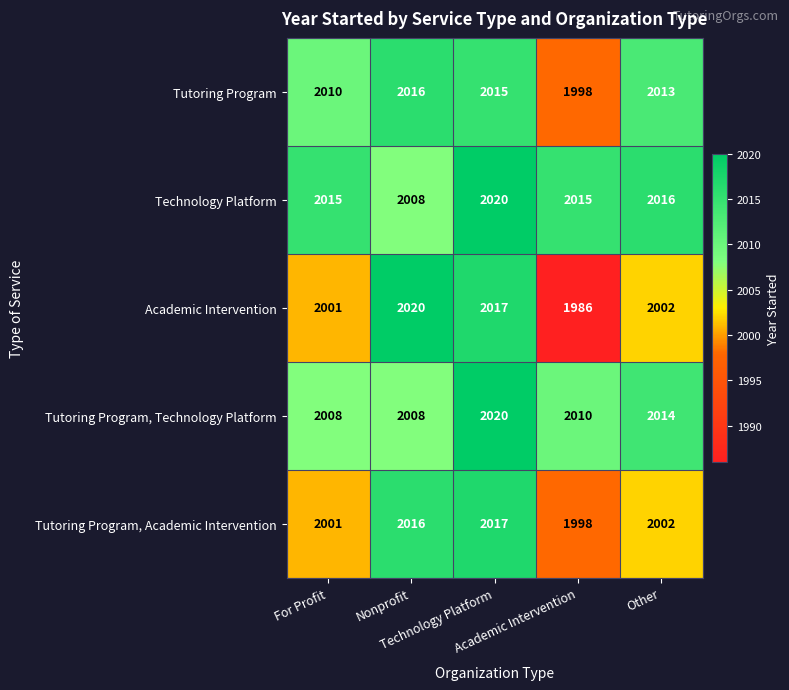

Which series changed the most between Academic Intervention and Other?

Academic Intervention